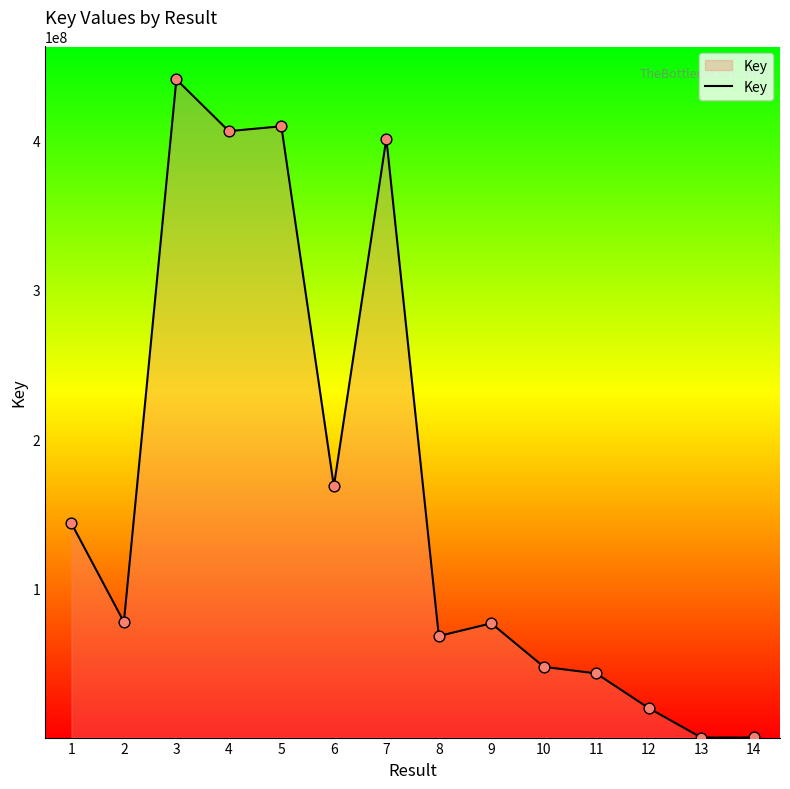

What is the change in value from 1 to 10?

-96111681